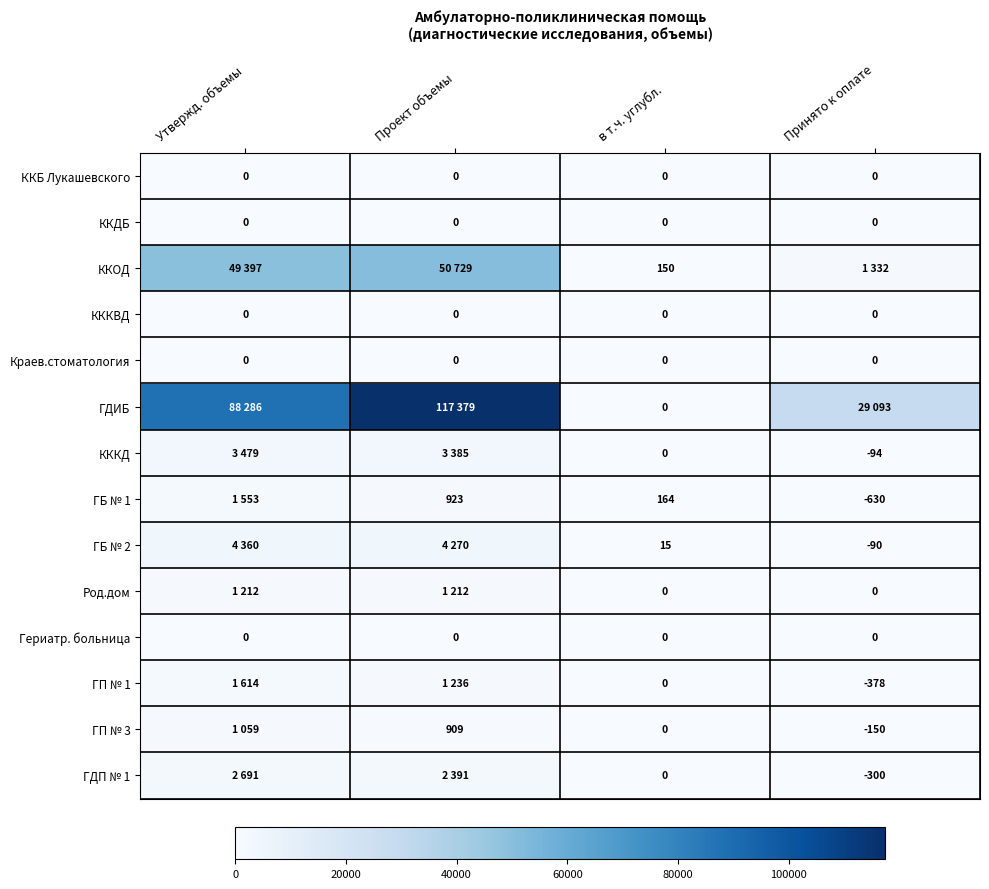

Is it true that ГБ № 2 equals 25 at в т.ч. углубл.?

False